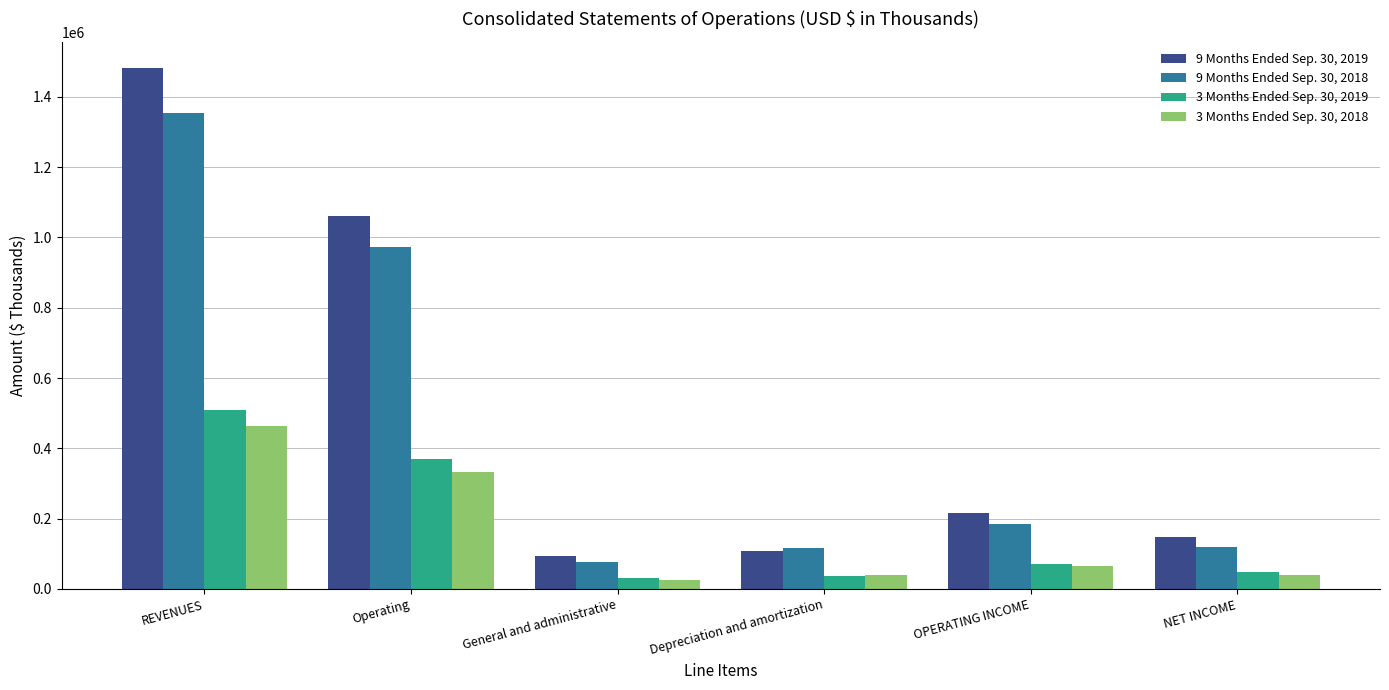

What is the difference between the second highest and minimum values in the 3 Months Ended Sep. 30, 2019 series?

336697